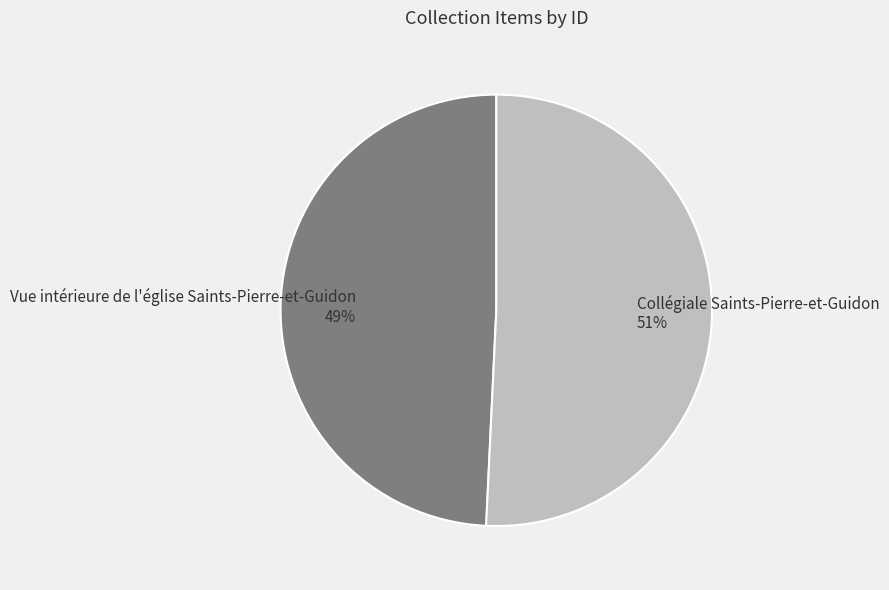

Which slice represents more than half of the pie?

Collégiale Saints-Pierre-et-Guidon